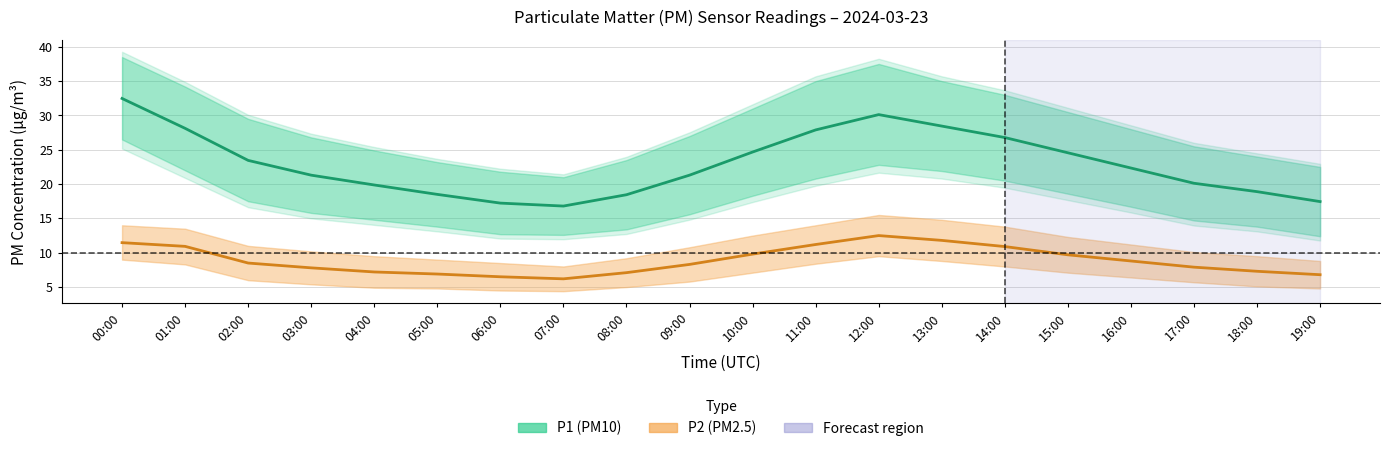

What is the difference between the P1 (PM10) mean values at 14:00 and 16:00?

4.4